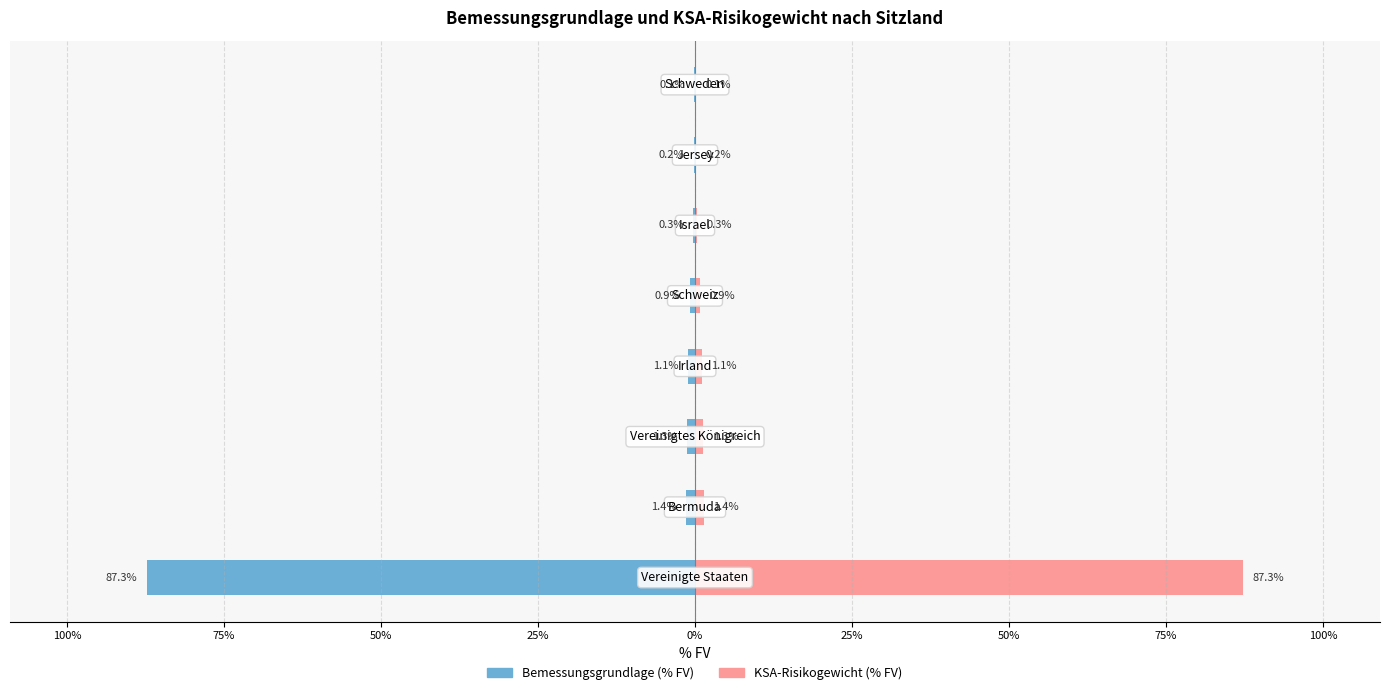

How many categories are shown in the chart?

8